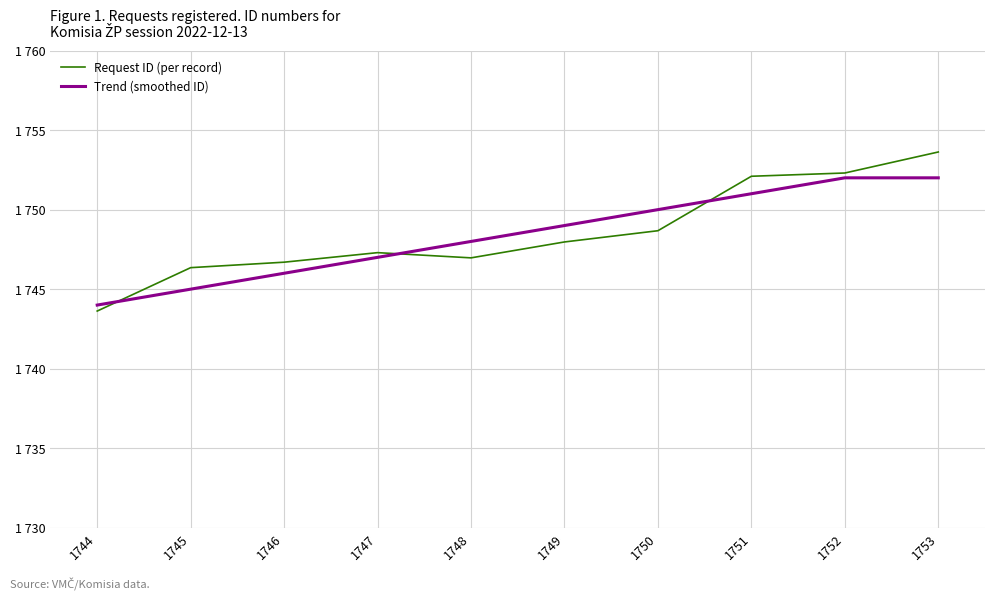

The value of Trend (smoothed ID) at 1753 is 2962.1. True or false?

False